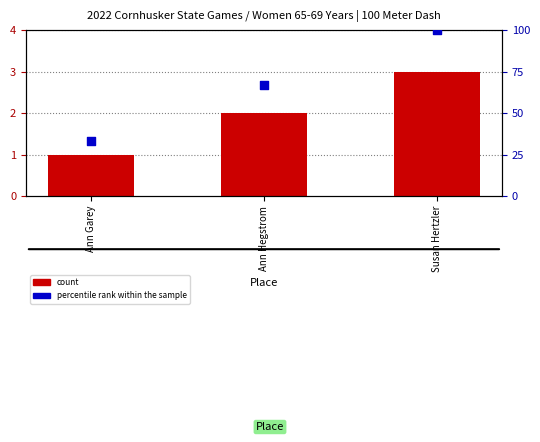

Which series contains the lowest Y value?

count